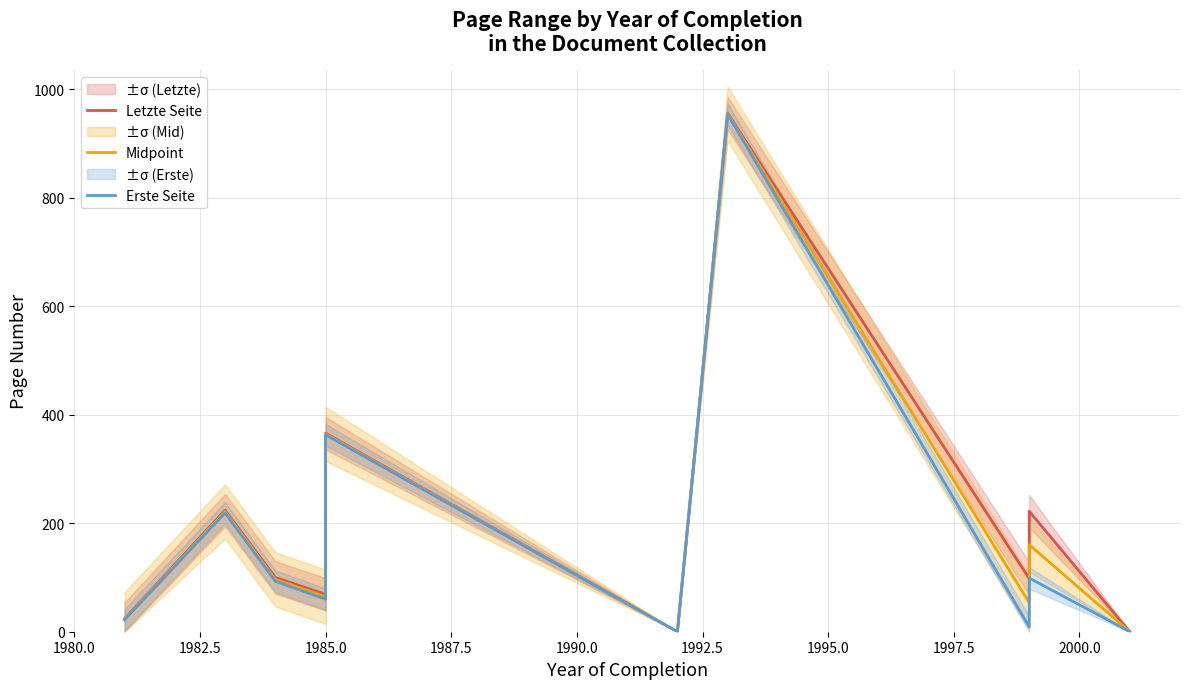

Which series has the widest spread of values?

Letzte Seite